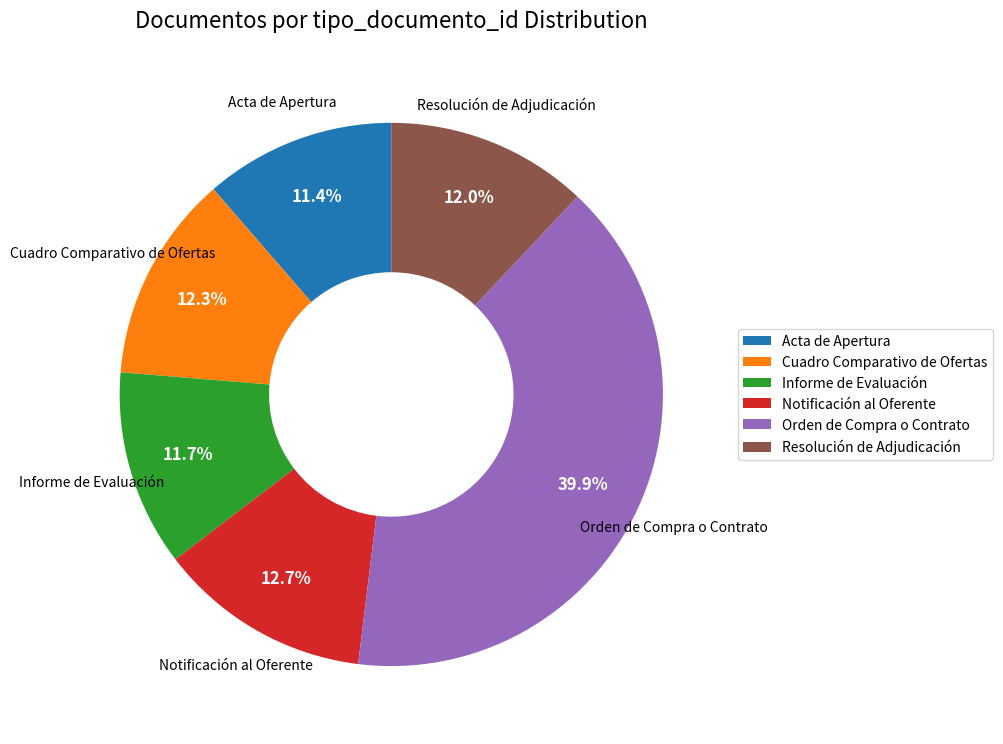

To the nearest percent, what percentage of the pie is Cuadro Comparativo de Ofertas?

12%